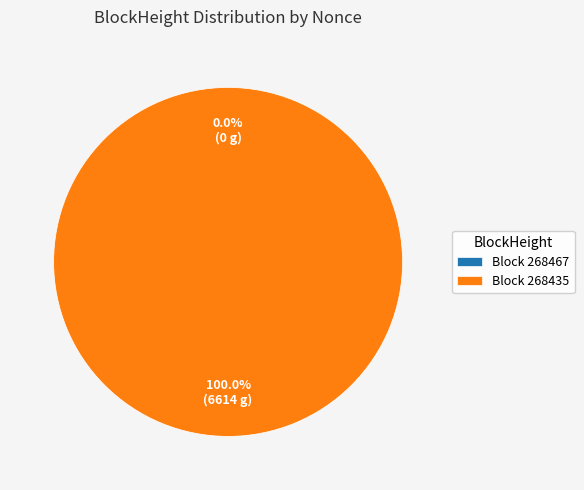

How many segments does this pie chart have?

2